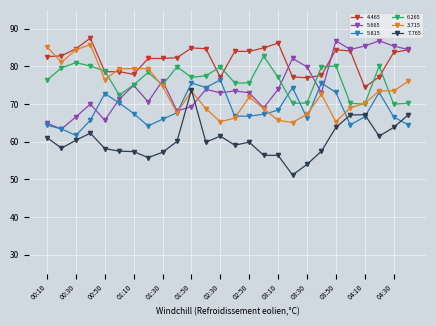

What is the lowest value of the 5.665 series?

63.4